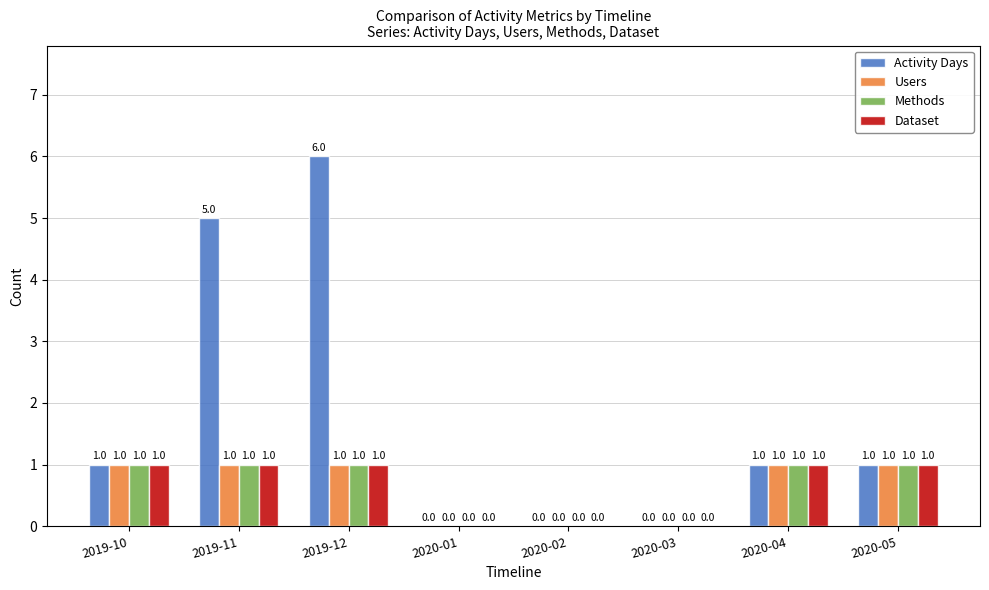

Reading left to right, list all the values displayed in this chart.

Activity Days: 2019-10=1	2019-11=5	2019-12=6	2020-01=0	2020-02=0	2020-03=0	2020-04=1	2020-05=1
Users: 2019-10=1	2019-11=1	2019-12=1	2020-01=0	2020-02=0	2020-03=0	2020-04=1	2020-05=1
Methods: 2019-10=1	2019-11=1	2019-12=1	2020-01=0	2020-02=0	2020-03=0	2020-04=1	2020-05=1
Dataset: 2019-10=1	2019-11=1	2019-12=1	2020-01=0	2020-02=0	2020-03=0	2020-04=1	2020-05=1